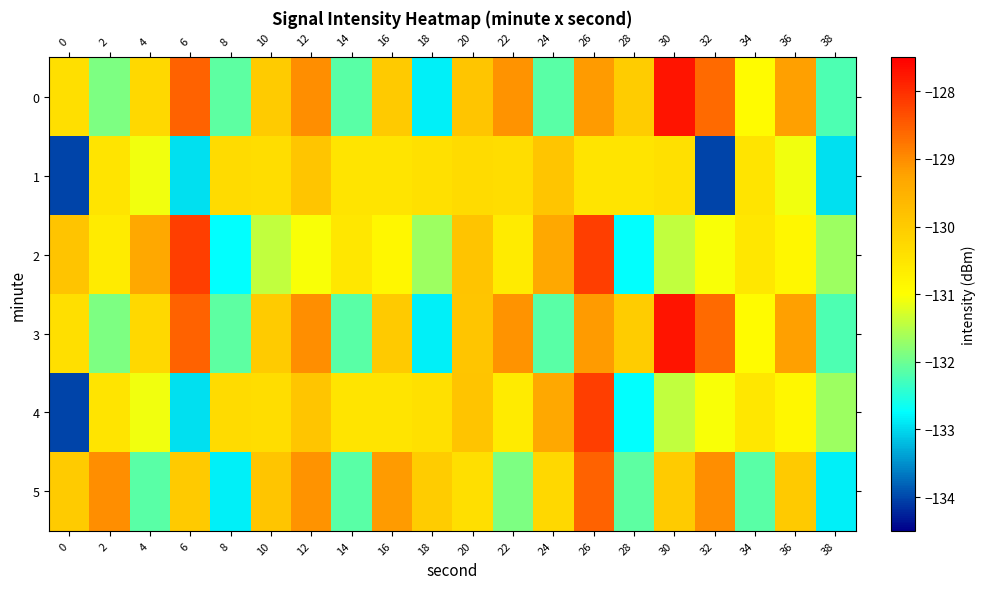

Which category has the highest value across all series?

30